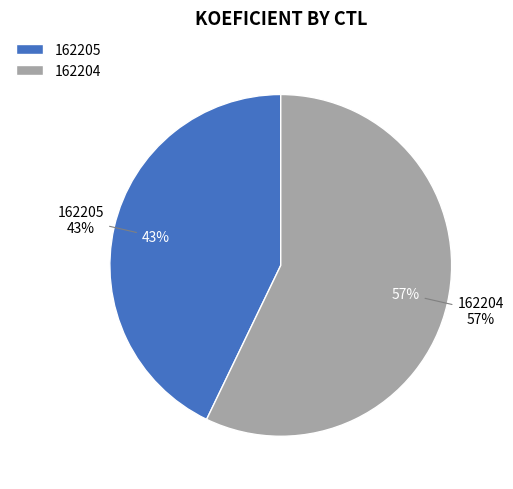

To the nearest percent, what is the average slice percentage?

50%